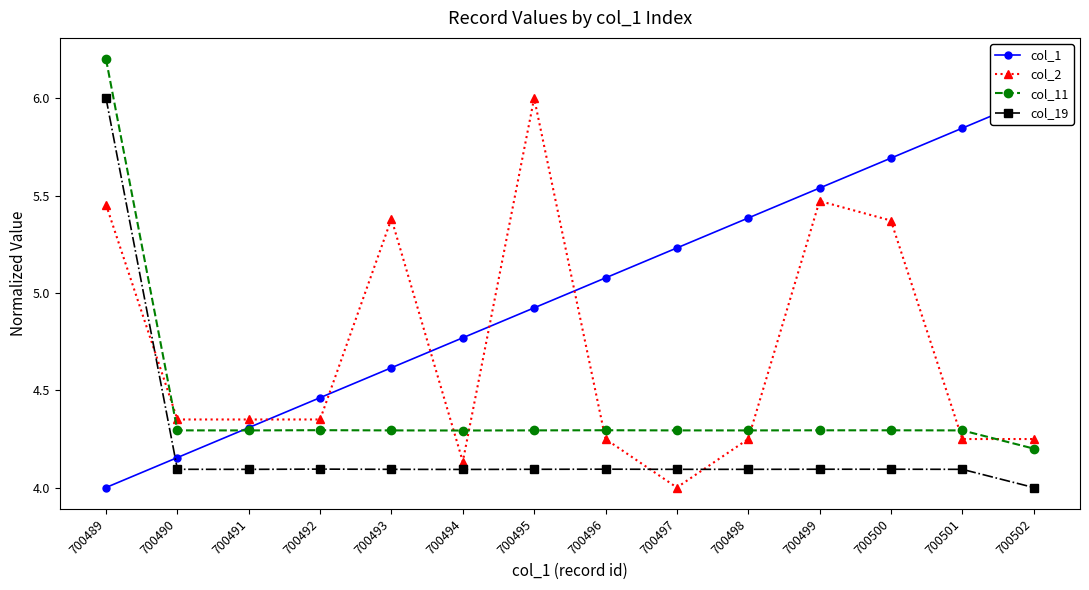

In col_11, how many points are higher than both neighbors (excluding endpoints)?

2